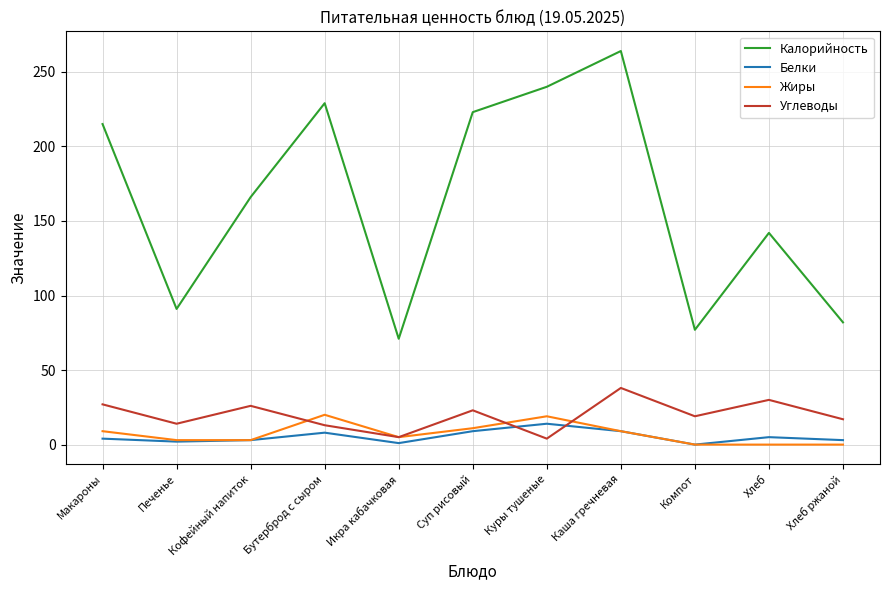

The value of Калорийность at Куры тушеные is 362. True or false?

False